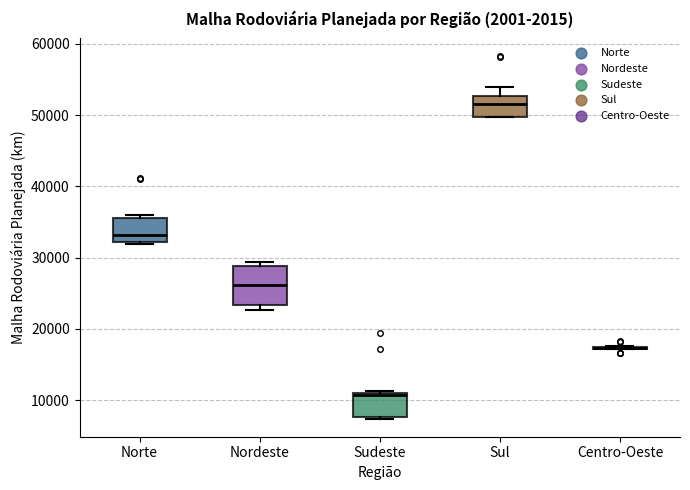

Reading left to right, transcribe this box plot: for each box, give where its median line is, the range the box spans, and where its two whiskers end, as read against the y-axis. The values are not printed on the chart, so give them approximately, as read against the axis.

Norte: median 33000, box 32000 to 36000, whiskers 32000 to 36000 (just above the box's upper edge)
Nordeste: median 26000, box 23000 to 29000, whiskers 23000 (just below the box's lower edge) to 29000 (just above the box's upper edge)
Sudeste: median 11000 (just below the box's upper edge), box 8000 to 11000, whiskers 7000 to 11000
Sul: median 52000, box 50000 to 53000, whiskers 50000 to 54000
Centro-Oeste: box collapsed to a line at 17000, whiskers 17000 to 18000